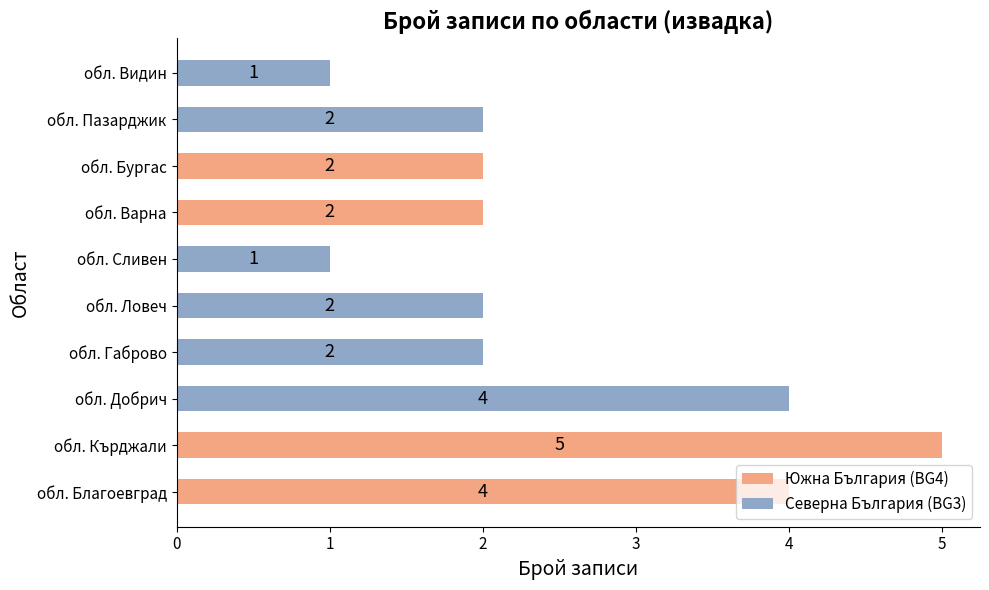

True or false: the data shows 2 at обл. Сливен.

False